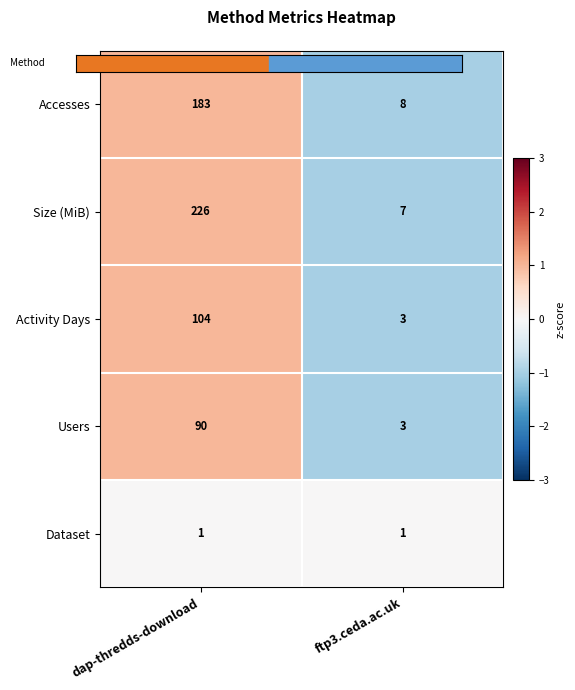

What is the total value across all series at dap-thredds-download?

604